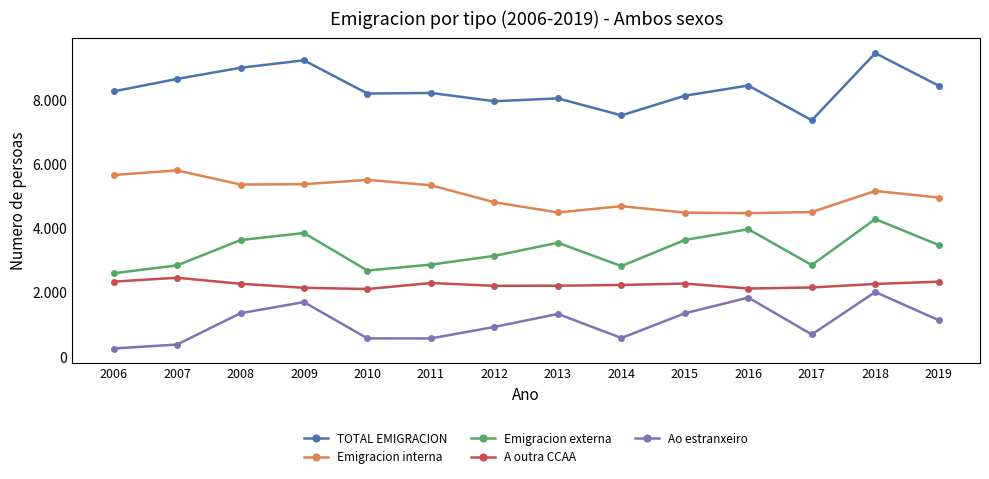

At 2010, list the series in order from smallest to largest.

Ao estranxeiro, A outra CCAA, Emigracion externa, Emigracion interna, TOTAL EMIGRACION